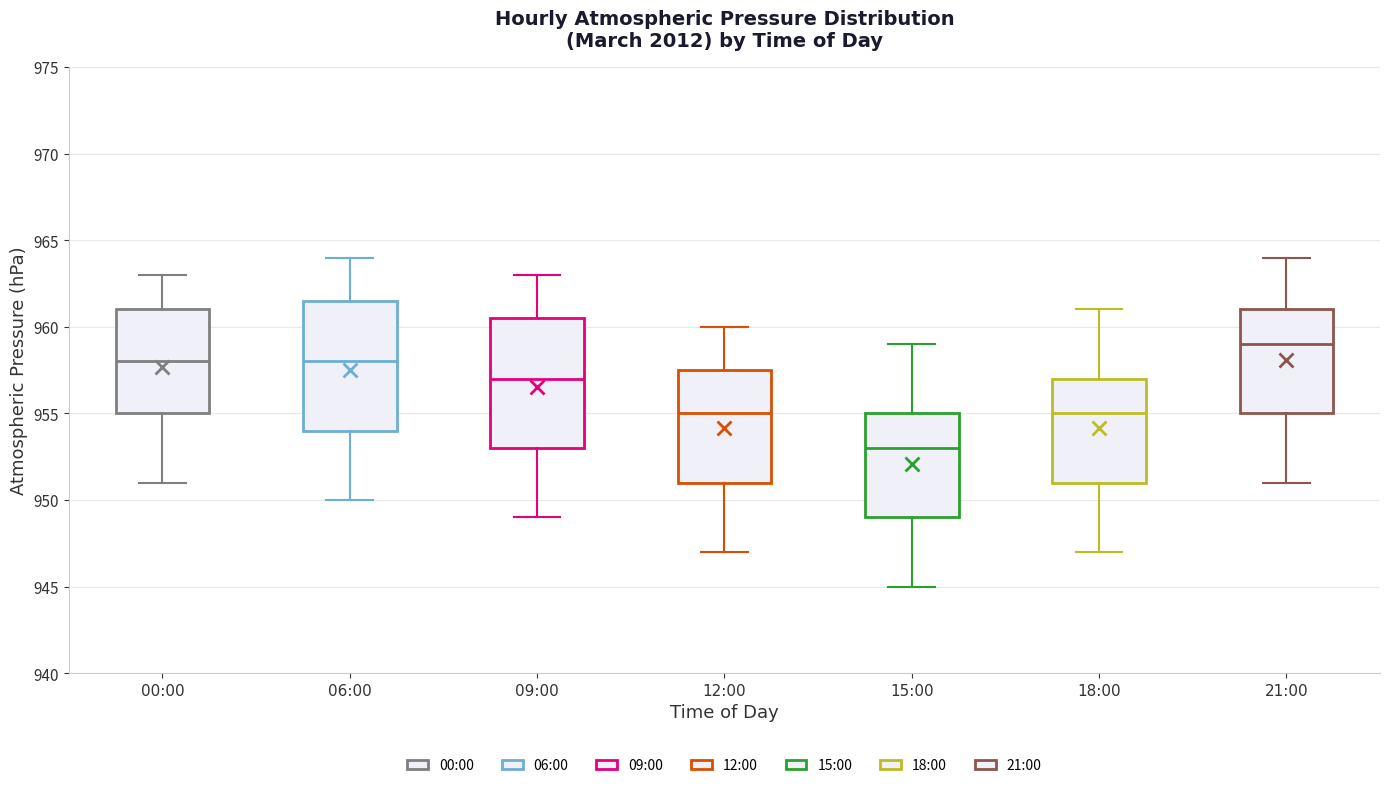

Which box has the lowest median line?

15:00